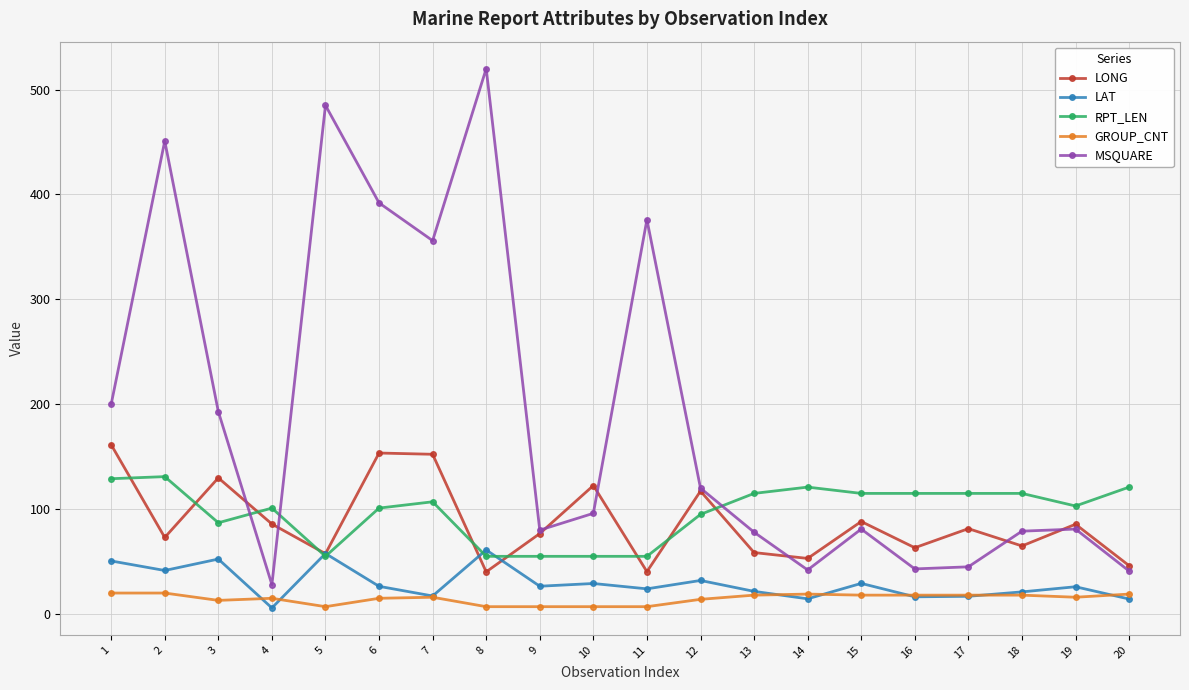

Does the chart display data point markers on the line(s)?

Yes